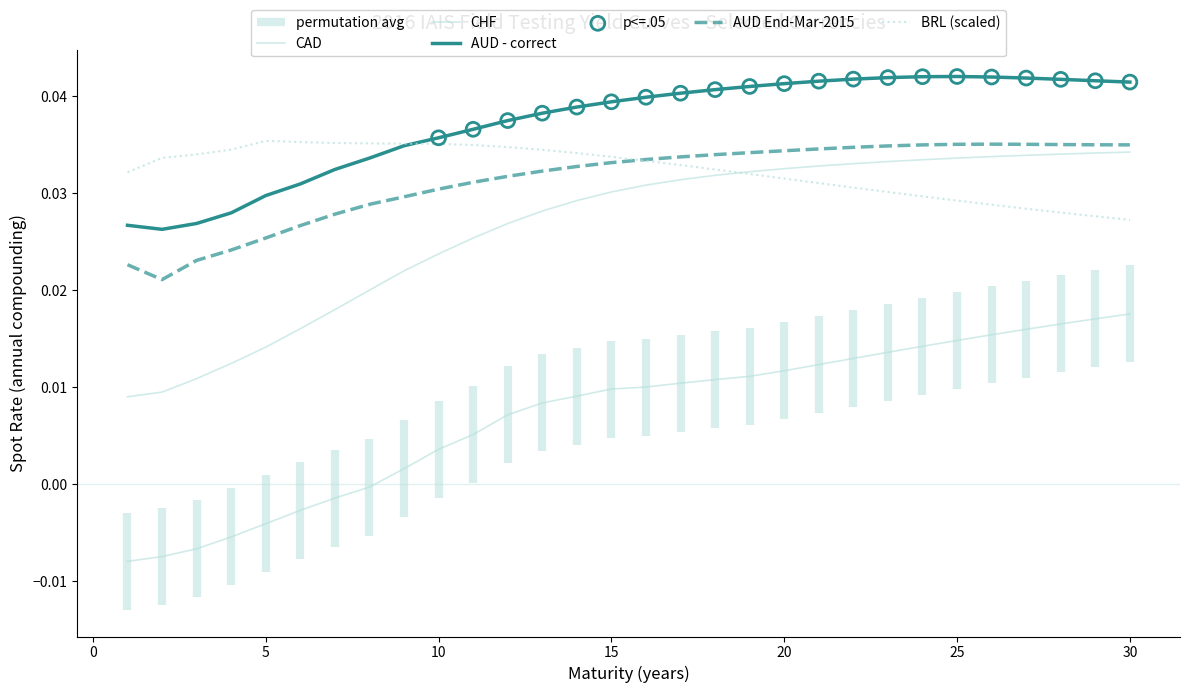

Which series contains the highest Y value?

AUD